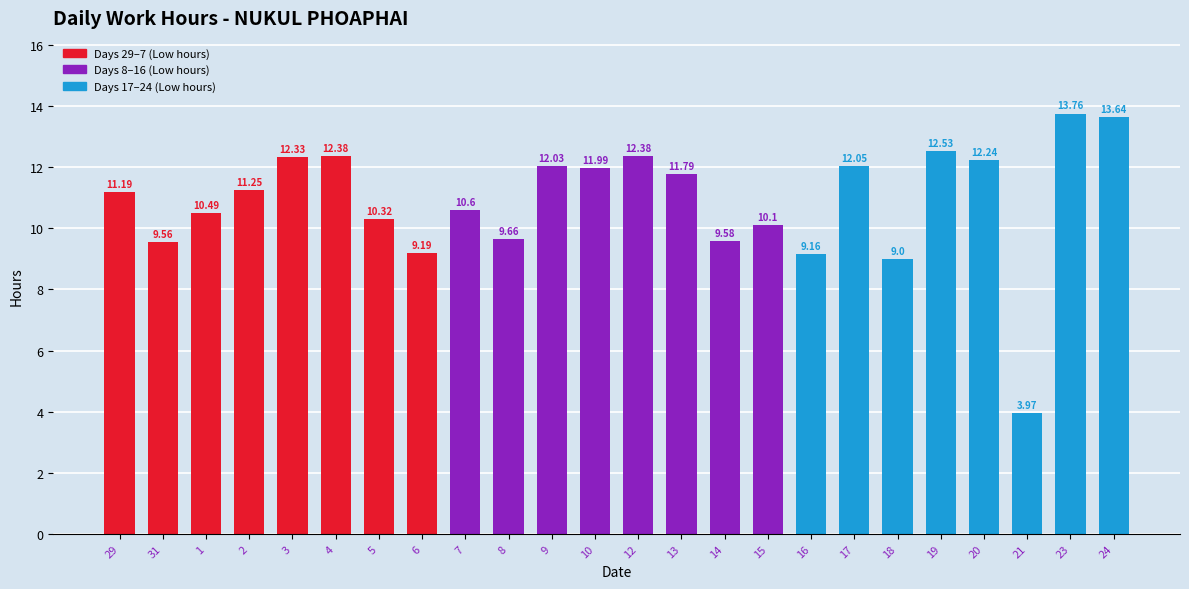

The value at 2 is 4.6. True or false?

False